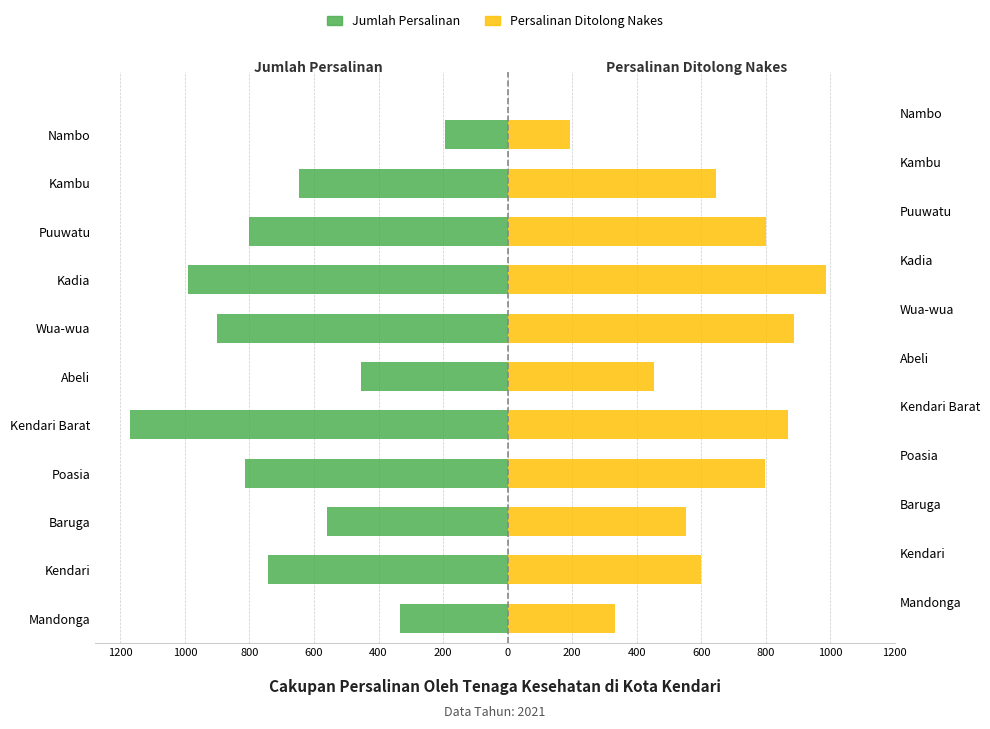

Is it true that Persalinan Ditolong Nakes equals 868 at Kendari Barat?

True